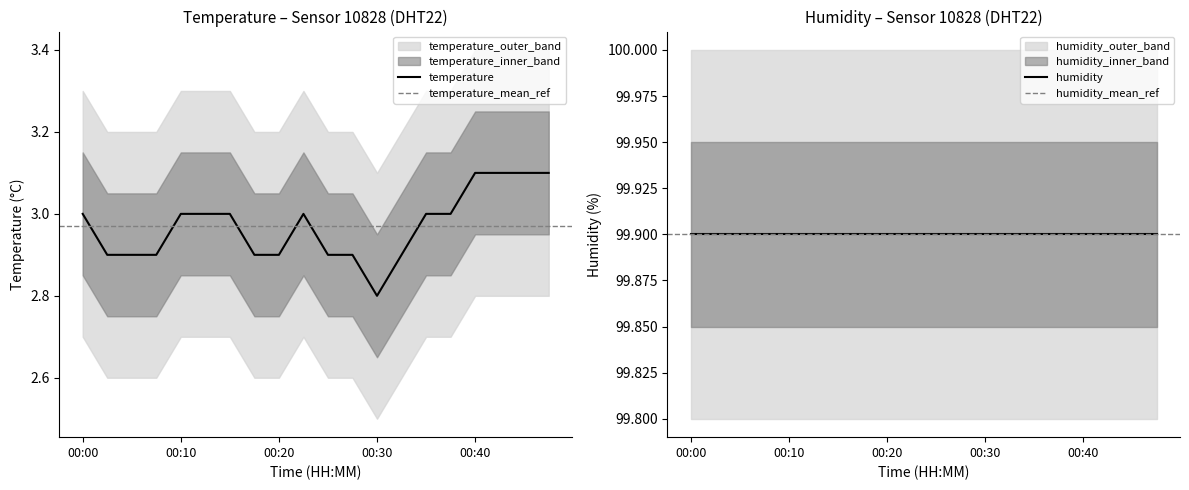

What is the difference between the values at 00:10 and 00:18?

0.1